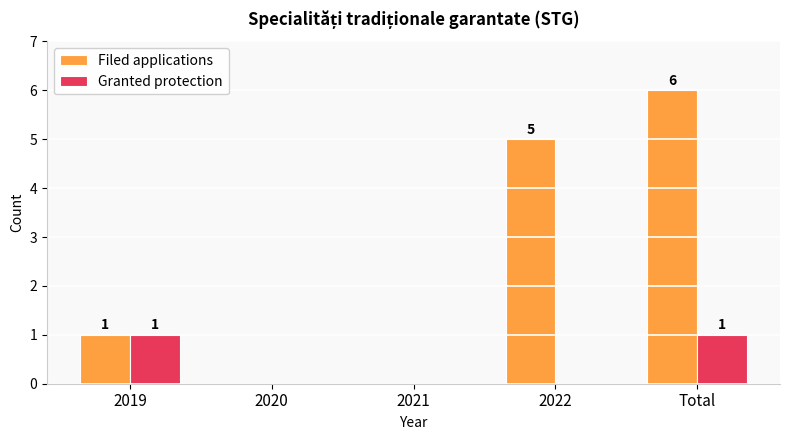

How many groups of bars are there?

5